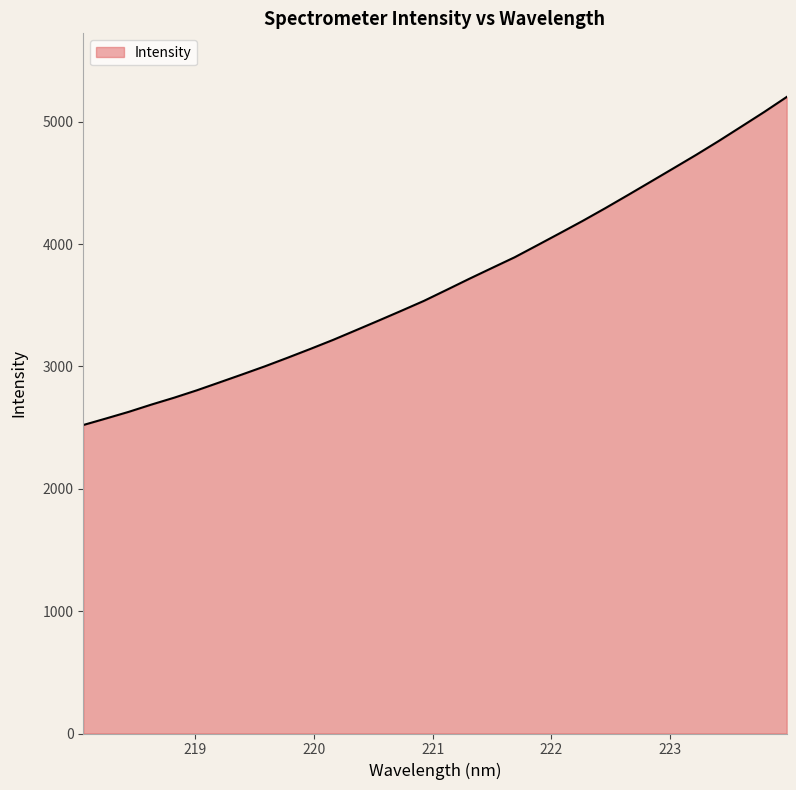

What is the difference between the maximum and minimum values?

2681.4